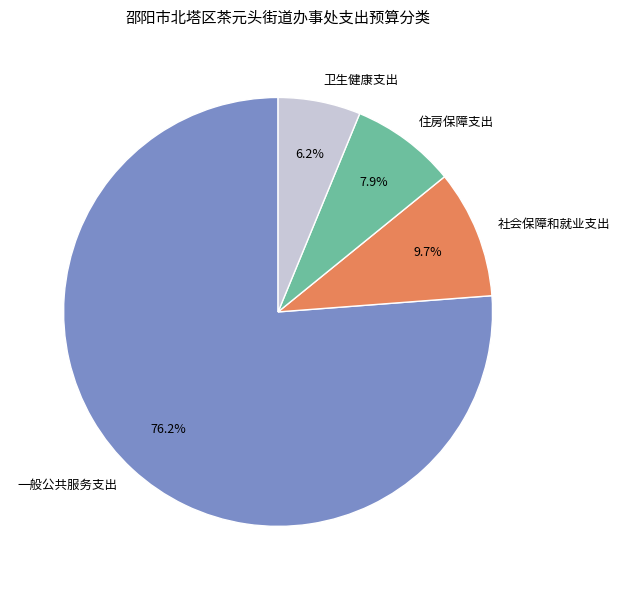

Is it true that 社会保障和就业支出 is 10% of the pie?

True